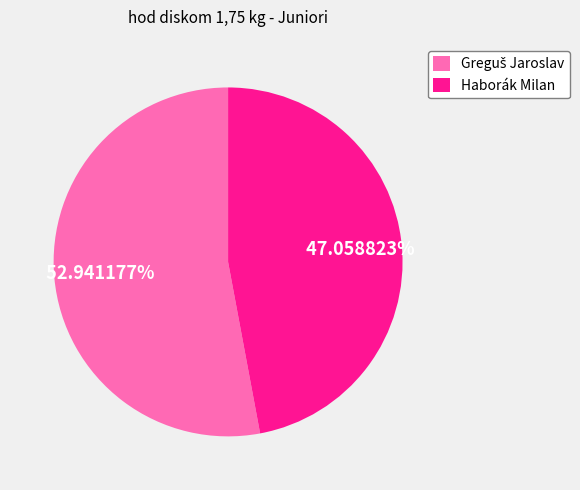

Which slice is the smallest?

Haborák Milan